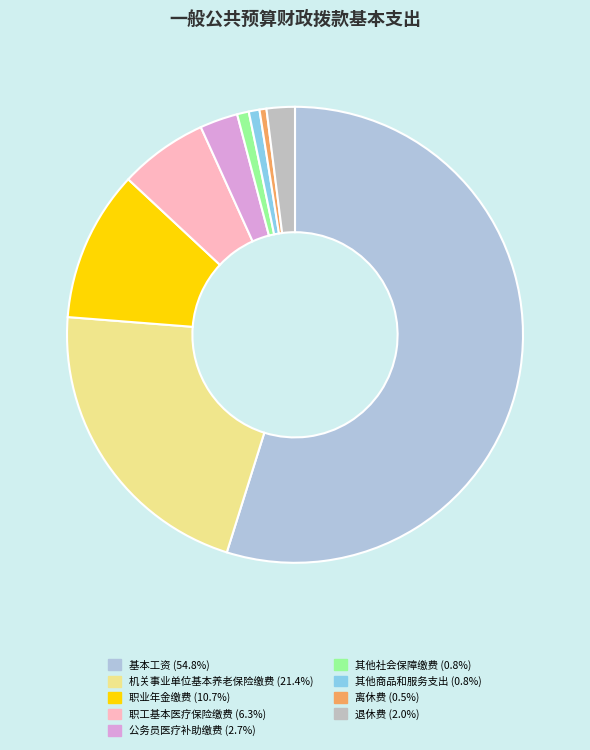

To the nearest percent, what portion does 其他商品和服务支出 represent?

1%